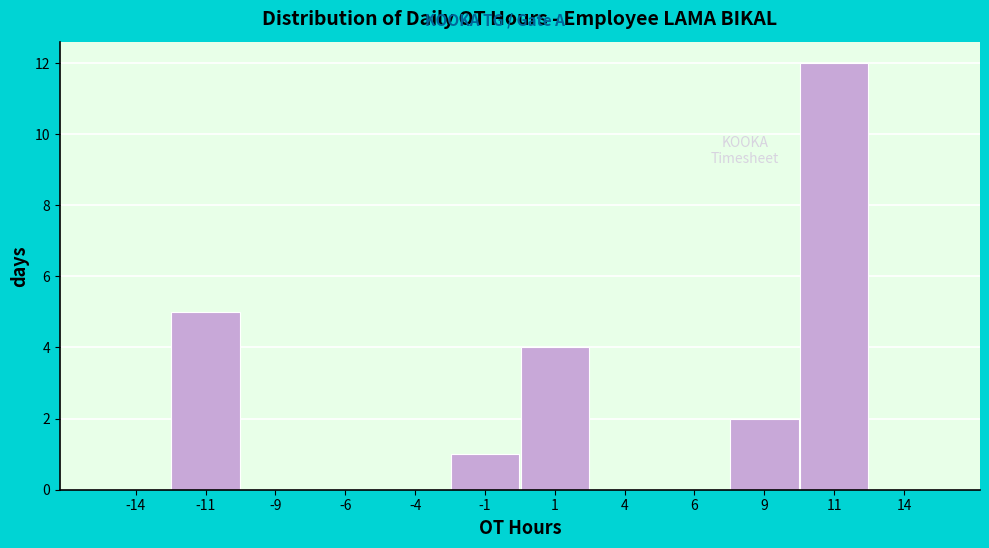

Reading left to right, list every bar in this chart as the range it spans on the x-axis followed by its height. The values are not printed on the chart, so give them approximately, as read against the axis.

-15.0 to -12.5: 0
-12.5 to -10.0: 5
-10.0 to -7.5: 0
-7.5 to -5.0: 0
-5.0 to -2.5: 0
-2.5 to 0.0: 1
0.0 to 2.5: 4
2.5 to 5.0: 0
5.0 to 7.5: 0
7.5 to 10.0: 2
10.0 to 12.5: 12
12.5 to 15.0: 0